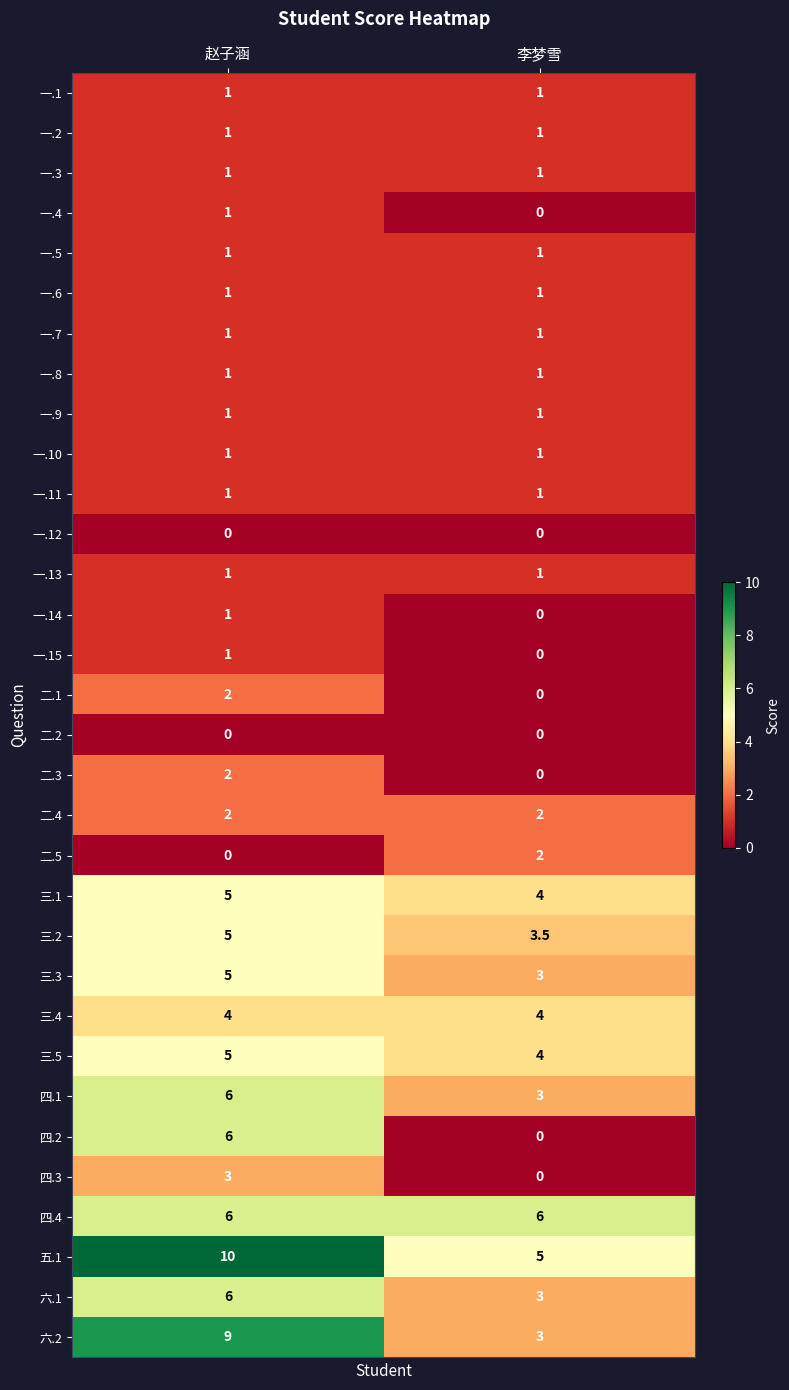

What is the difference between the highest and lowest values at 赵子涵?

10.0